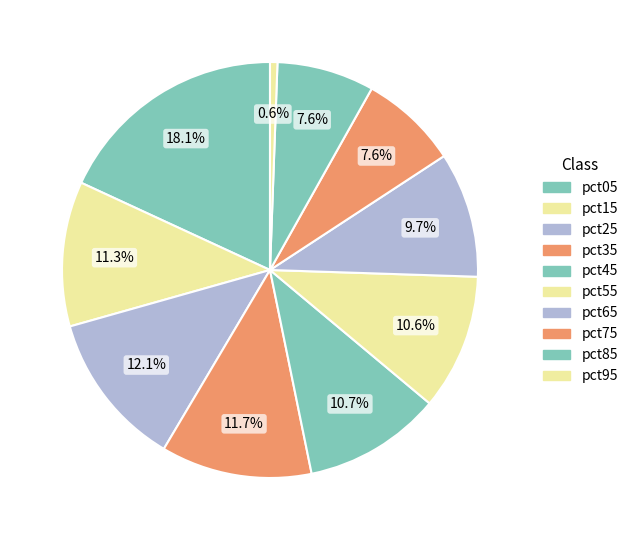

The pct75 slice represents 3% of the pie. True or false?

False